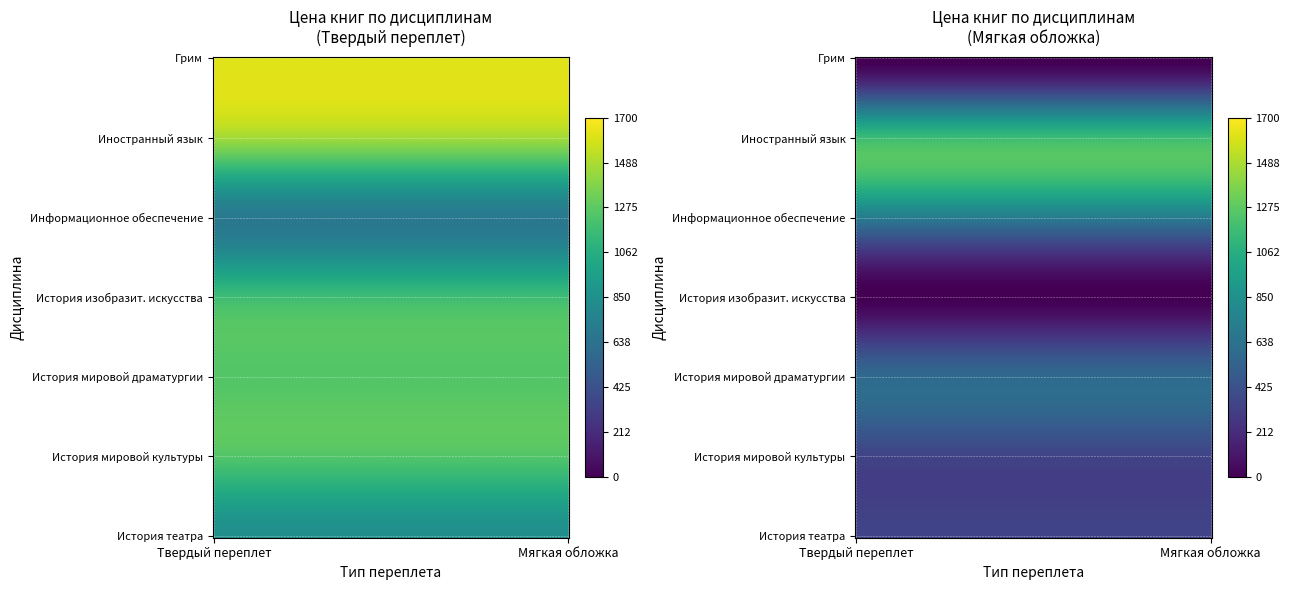

What is the highest value of the Информационное обеспечение профессиональной деятельности series?

699.6